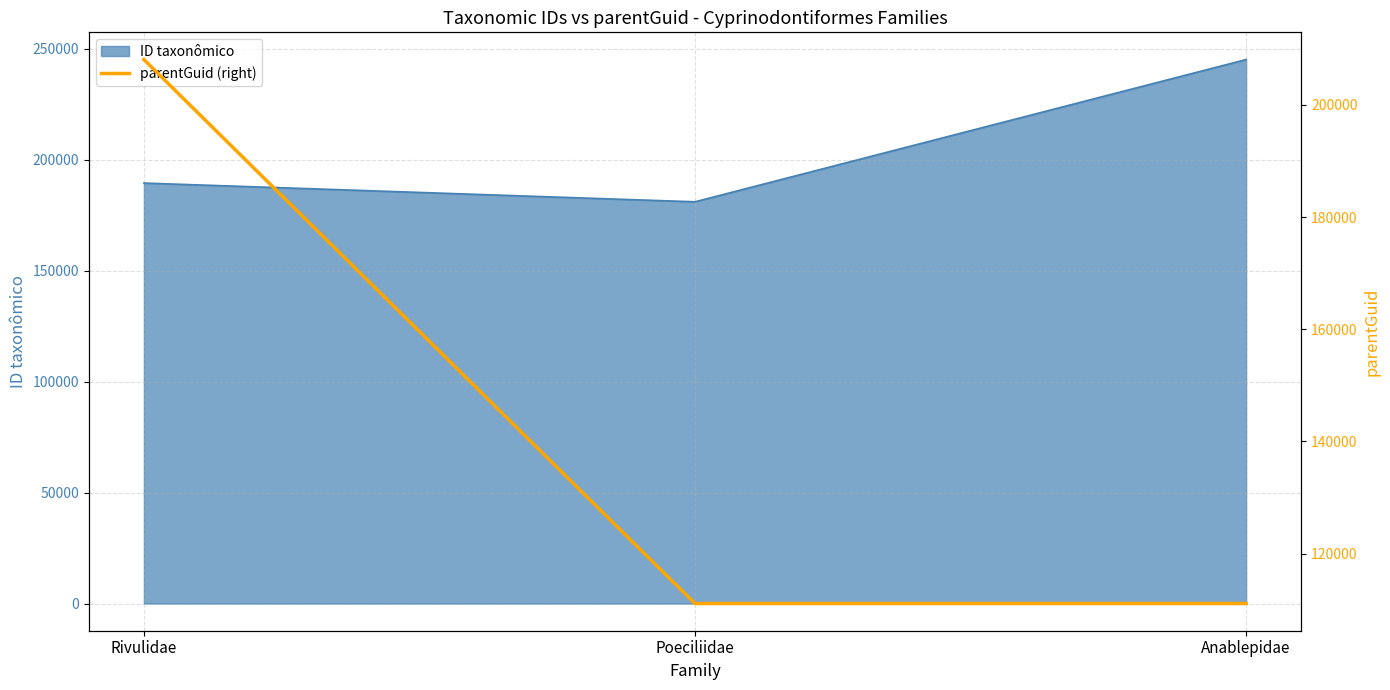

Which category has the highest value in the ID taxonômico series?

Anablepidae